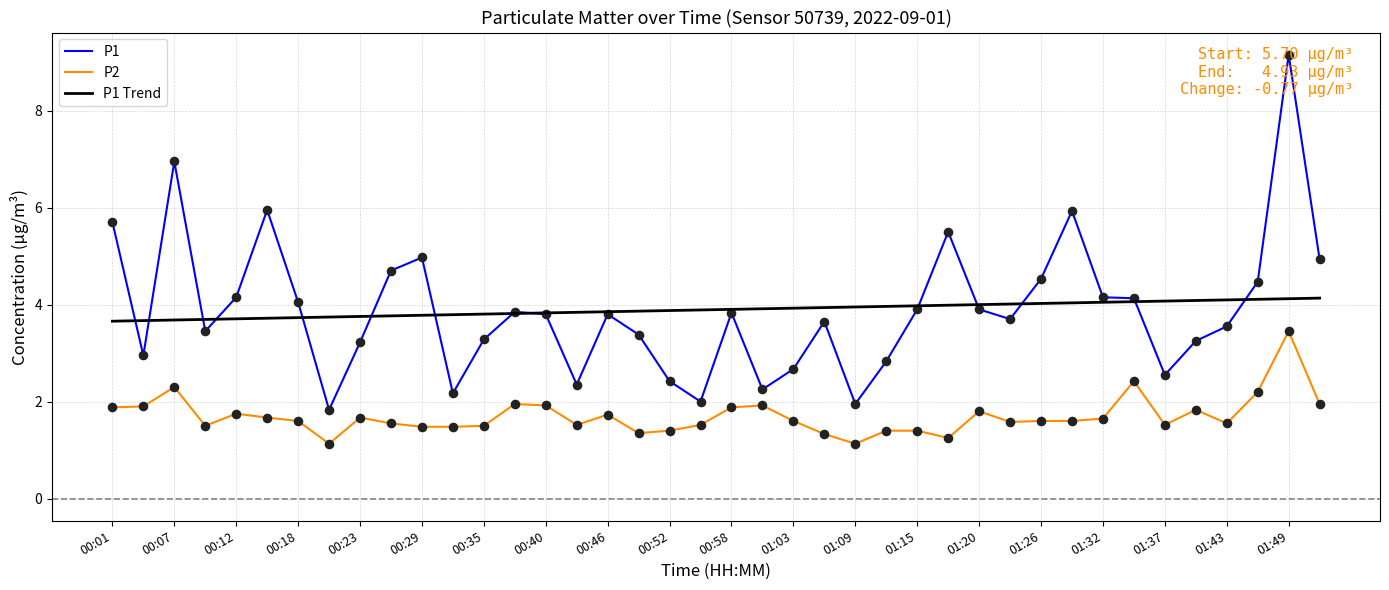

At how many categories does at least one series exceed 7?

1